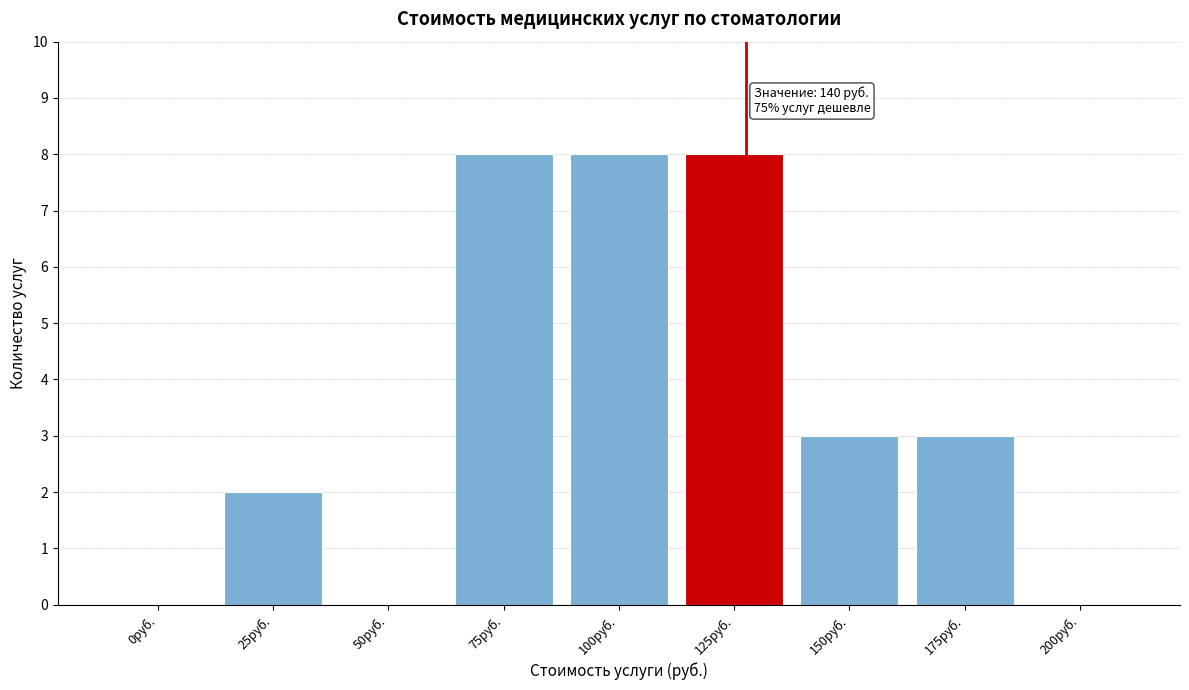

Reading left to right, extract all data points from this chart.

0руб.=0	25руб.=2	50руб.=0	75руб.=8	100руб.=8	125руб.=8	150руб.=3	175руб.=3	200руб.=0